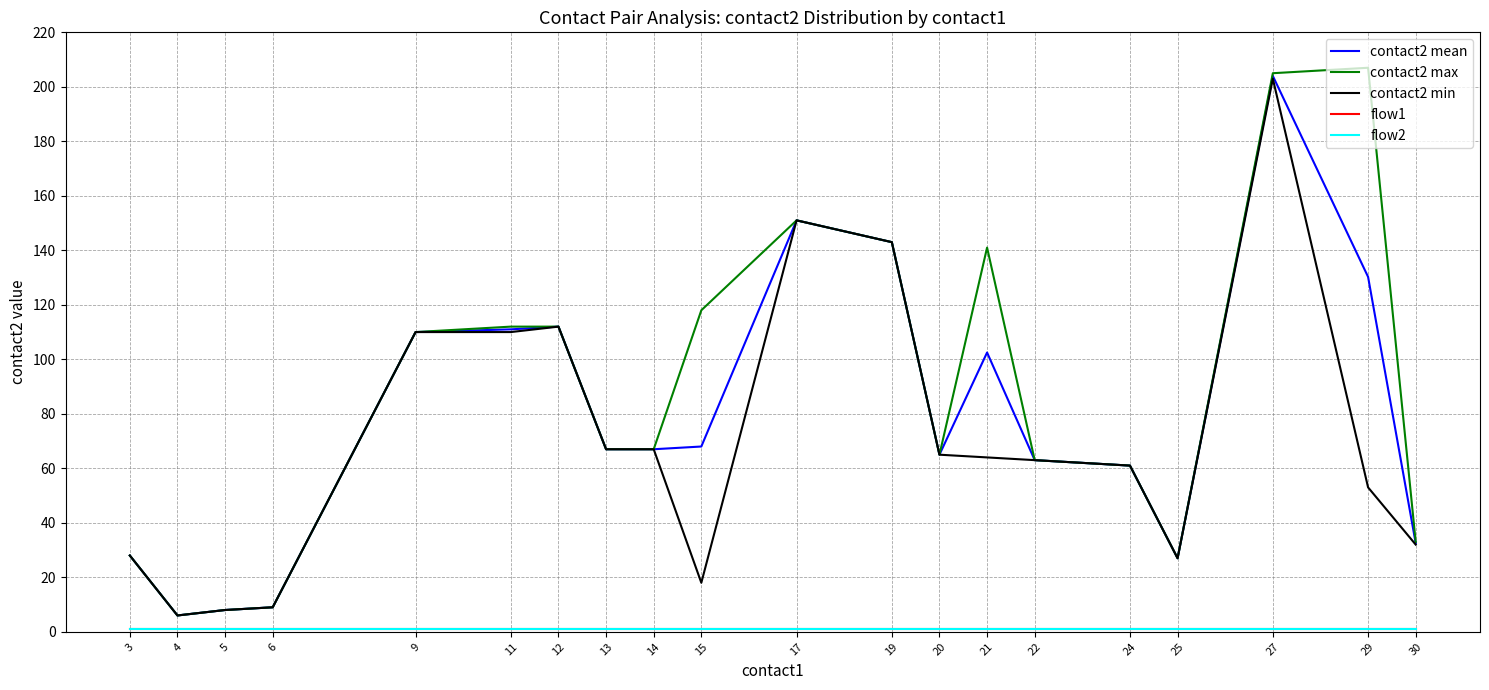

Does the chart display data point markers on the line(s)?

No